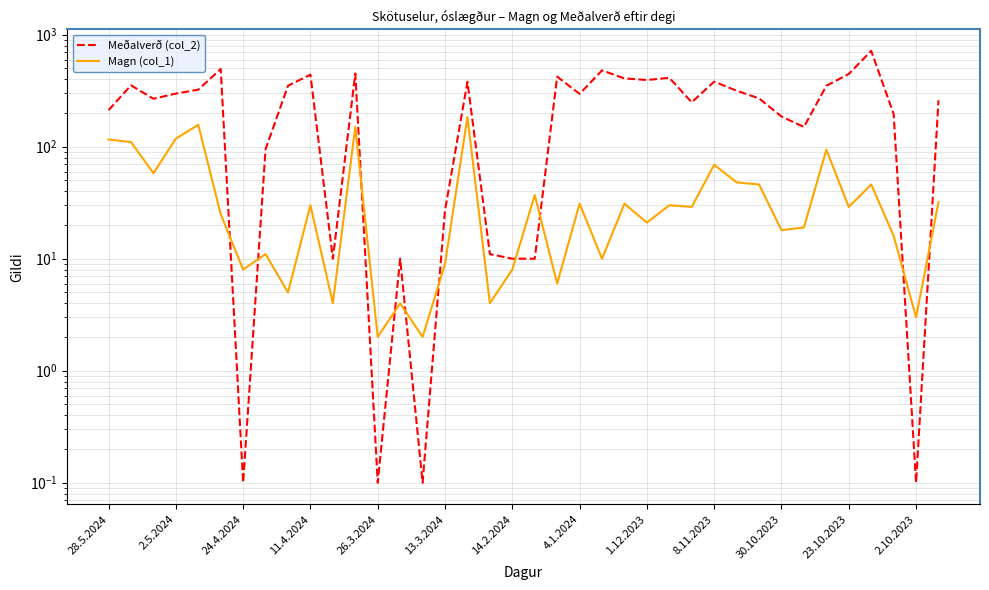

List the series in order of their peak value, highest first.

Meðalverð (col_2), Magn (col_1)